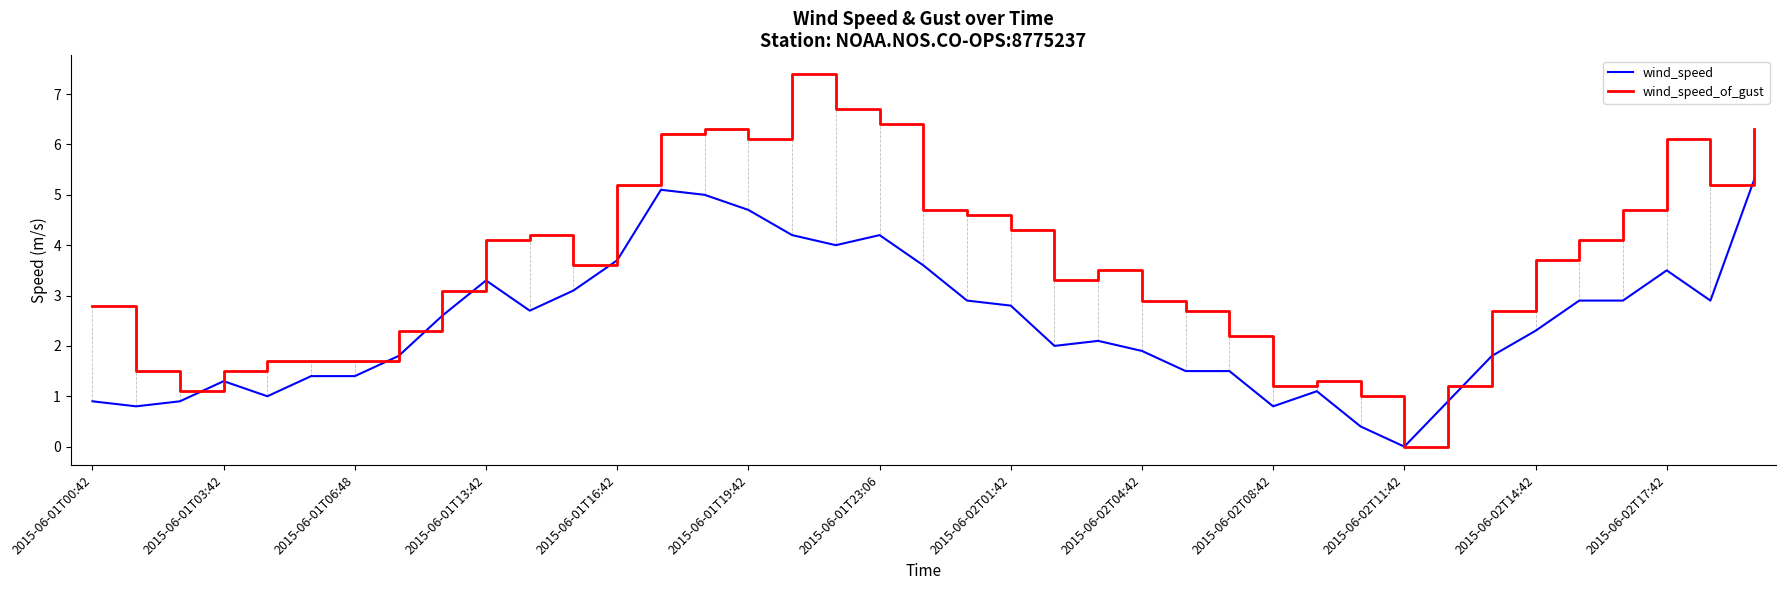

How many lines are shown in the chart?

2